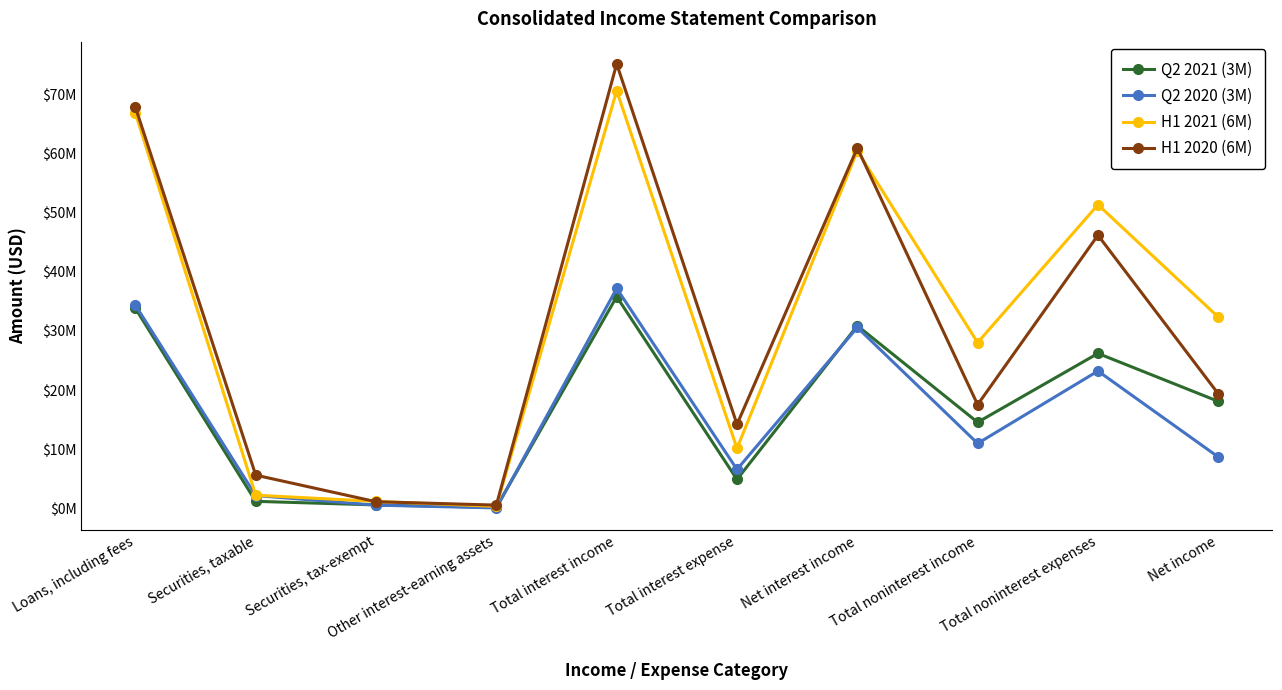

What is the label of the 6th point from the left?

Total interest expense